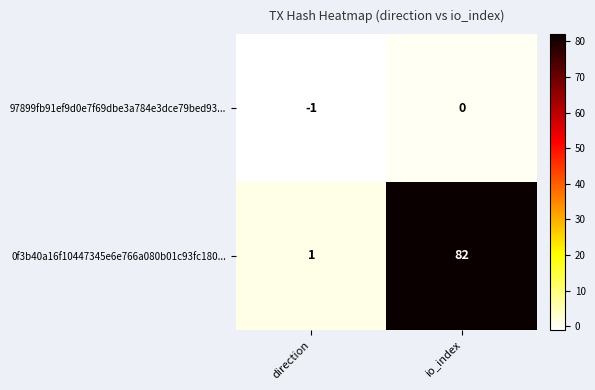

List the series in order of their overall mean, lowest first.

97899fb91ef9d0e7f69dbe3a784e3dce79bed93..., 0f3b40a16f10447345e6e766a080b01c93fc180...